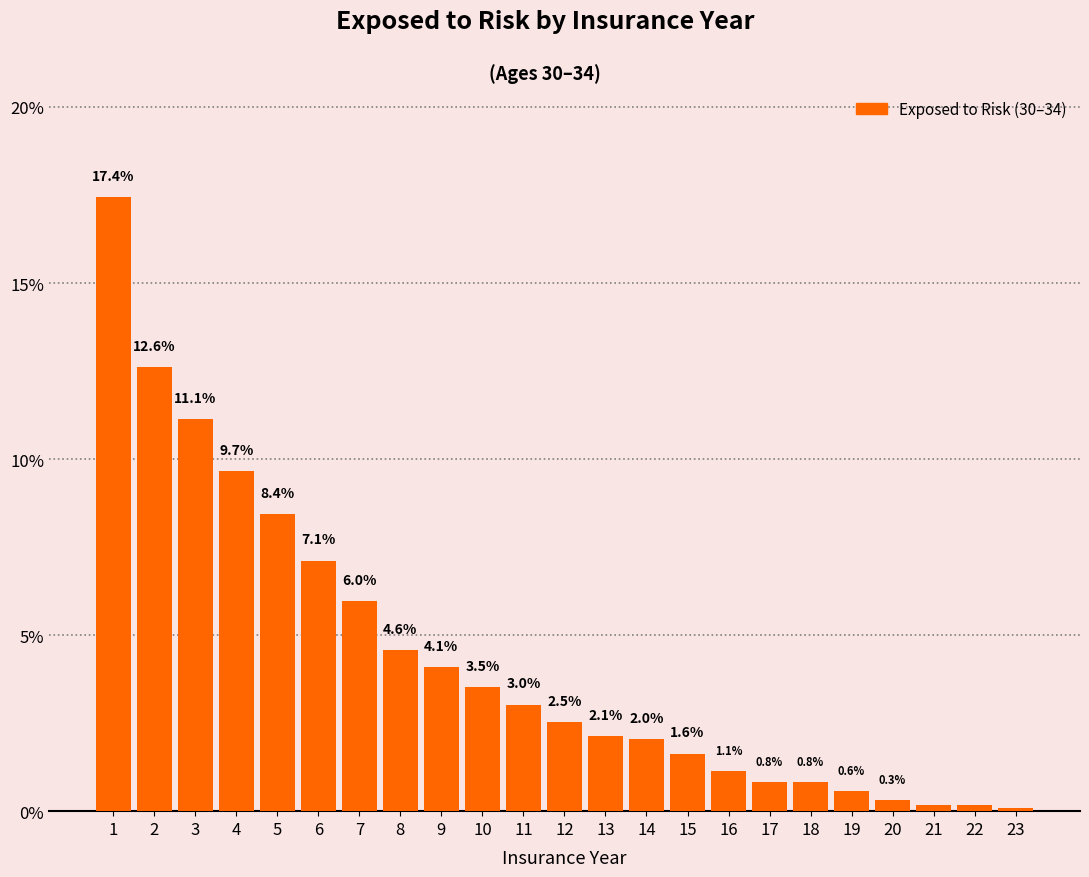

What is the average value?

4.3